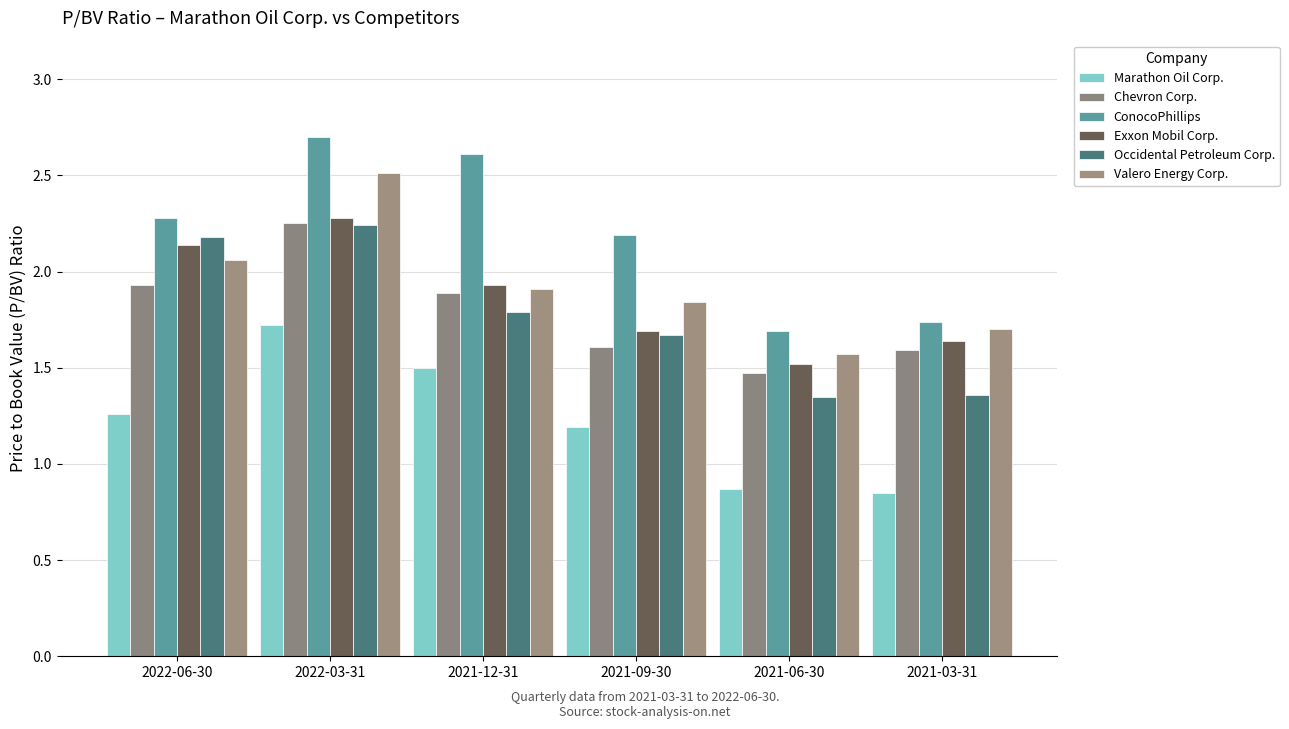

What is the approximate value of Valero Energy Corp. at 2022-03-31?

2.5